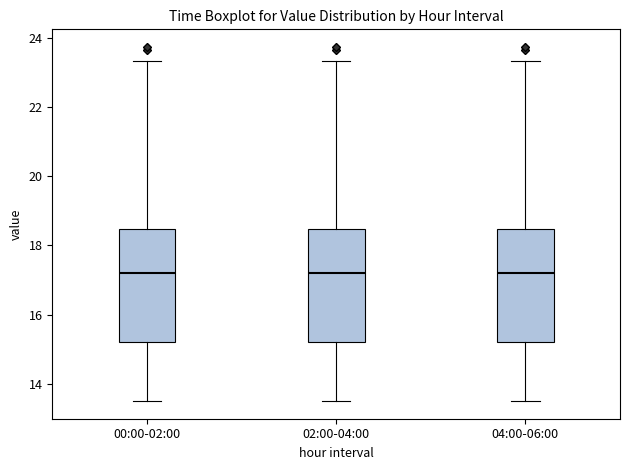

Where does the upper whisker of the box for 00:00-02:00 end on the y-axis? The values are not printed on the chart, so give them approximately, as read against the axis.

23.4